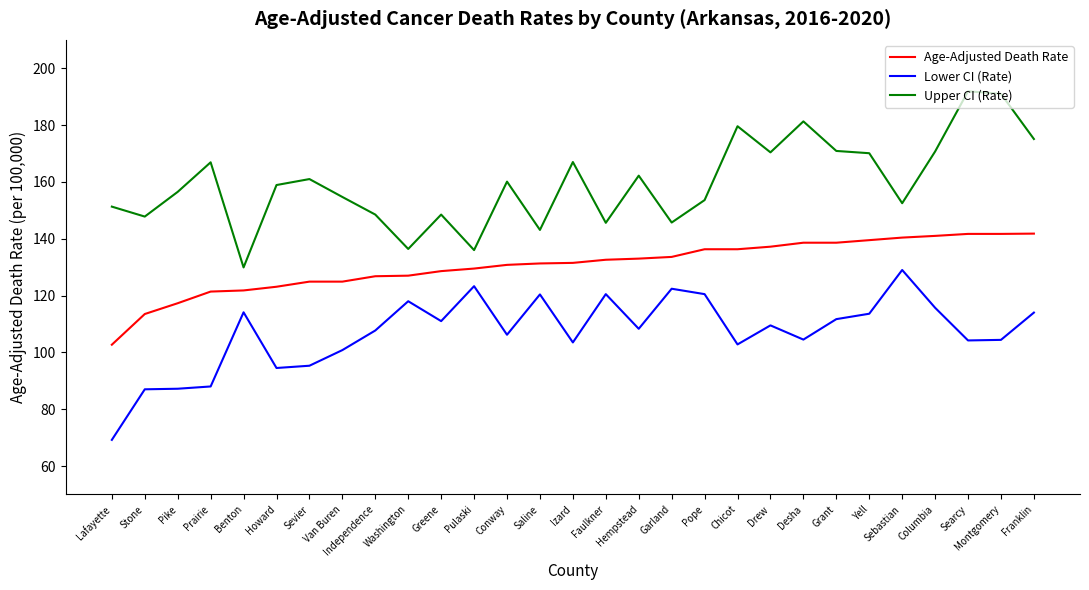

Where does the Lower CI (Rate) series first go above 108?

Benton